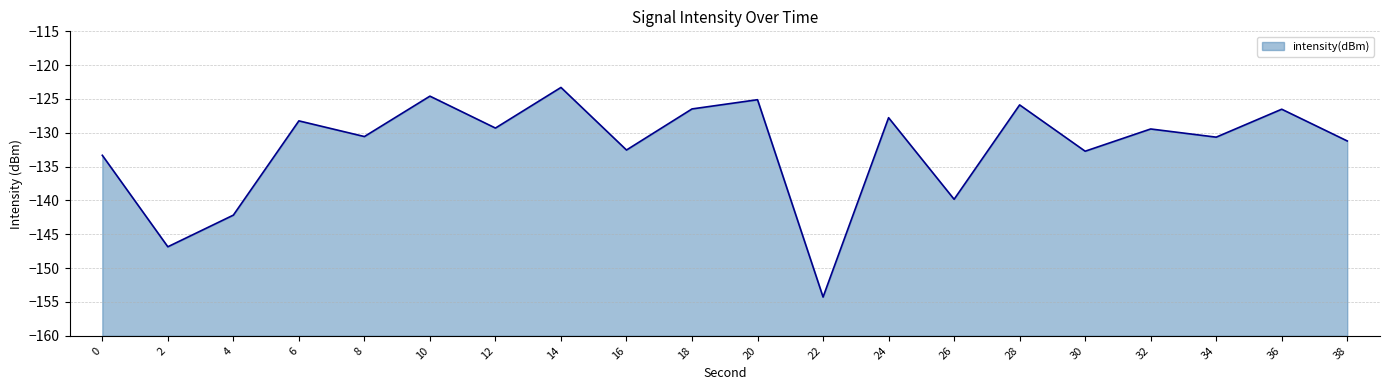

How many points are higher than both their immediate neighbors (excluding endpoints)?

8